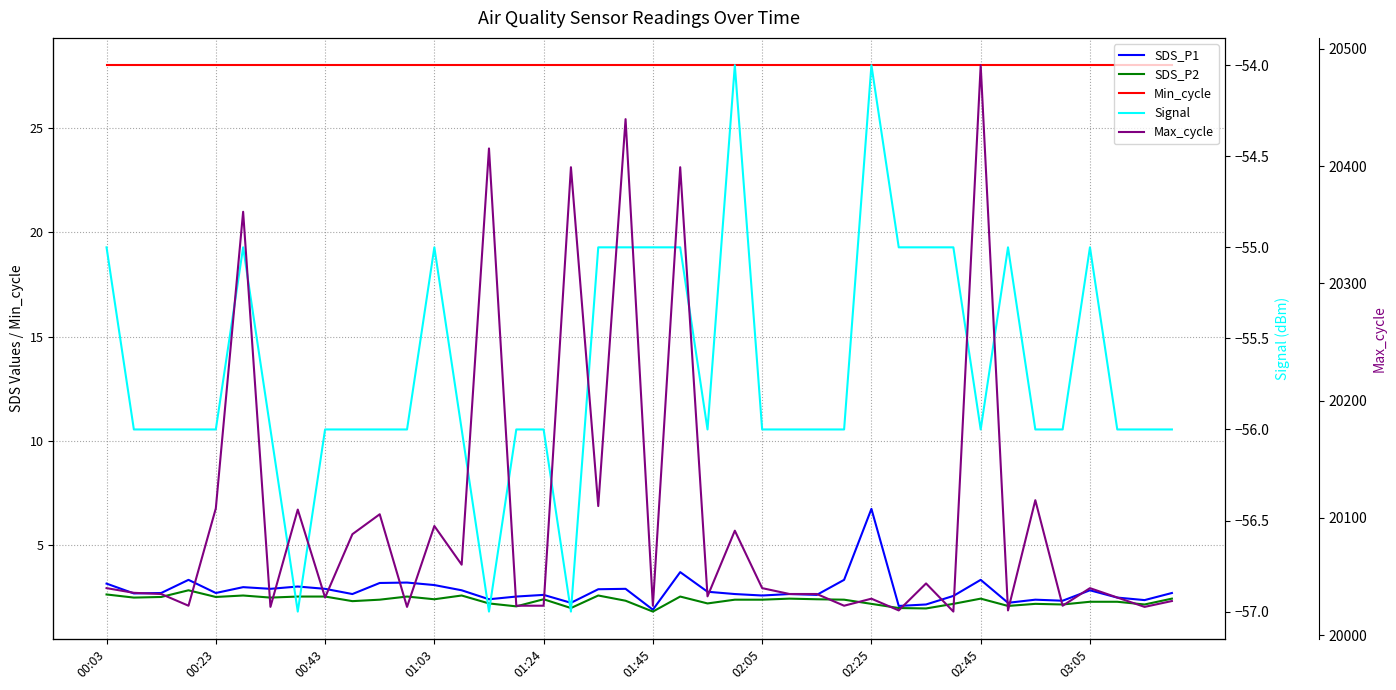

Is this an area chart (filled region under the line)?

No